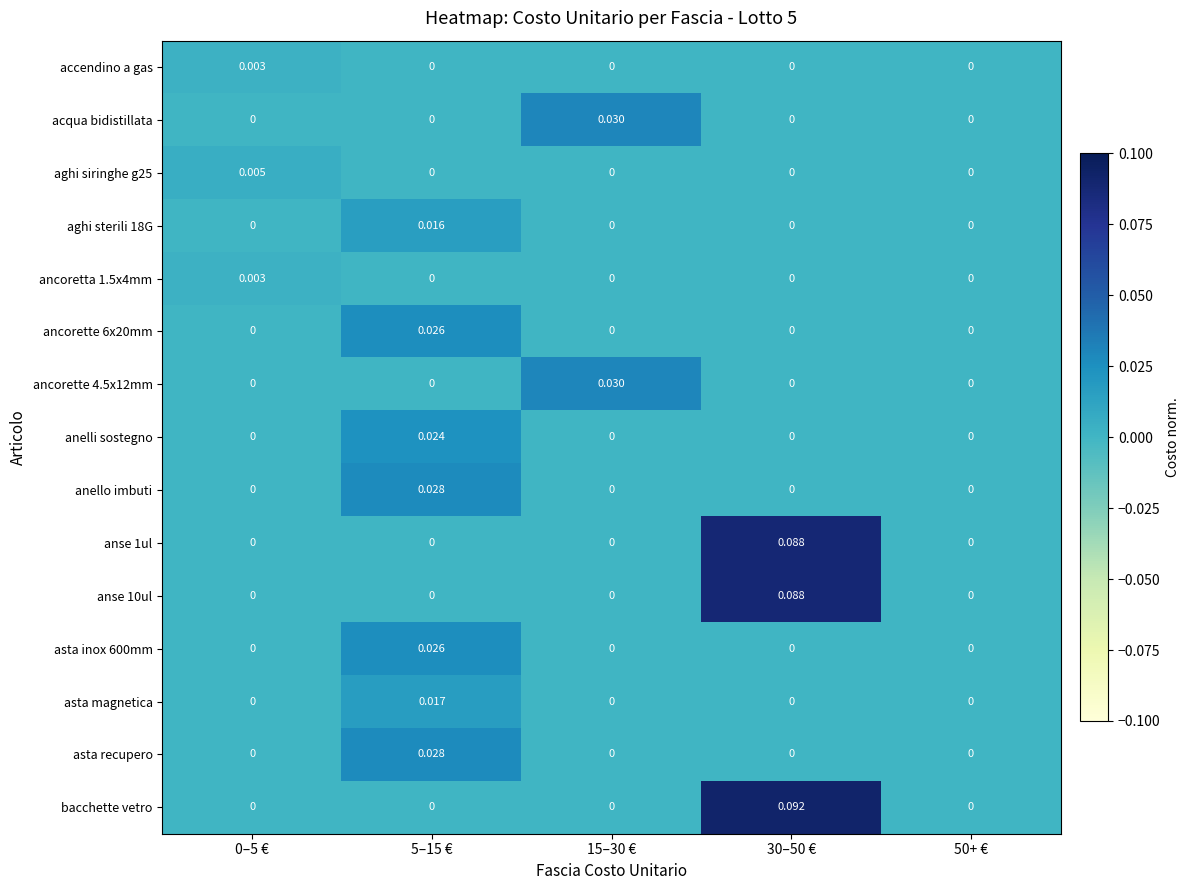

Which series has the largest total across all categories?

bacchette vetro